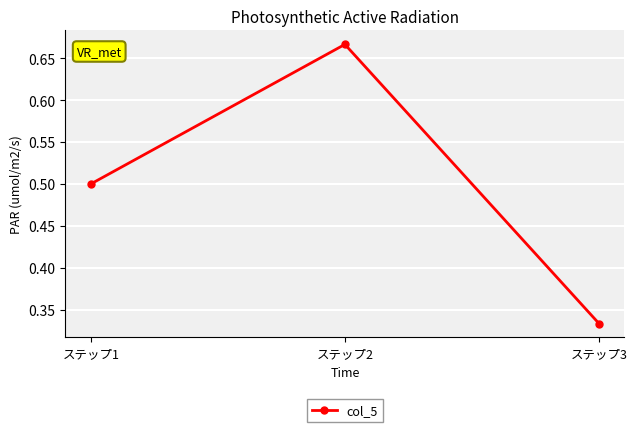

How many values are between 0 and 1?

3